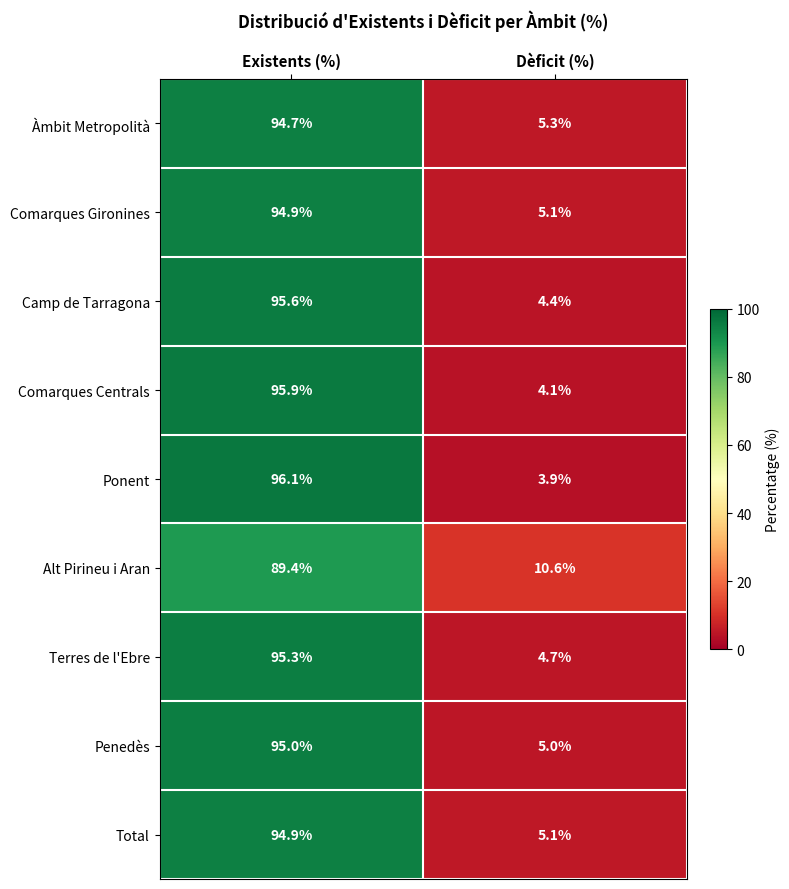

How many data points does each series have?

2